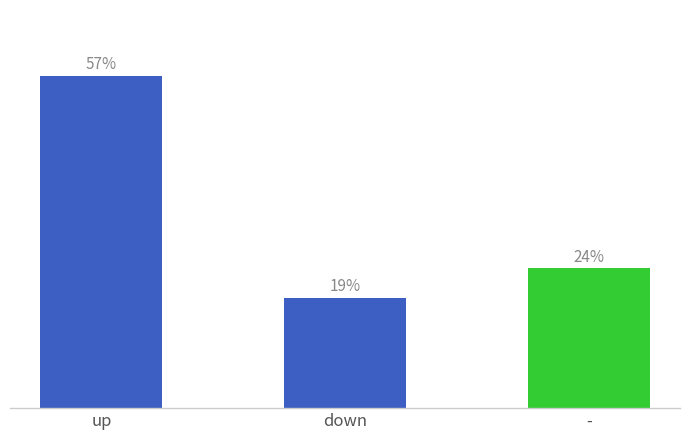

What is the label of the 2nd bar from the right?

down